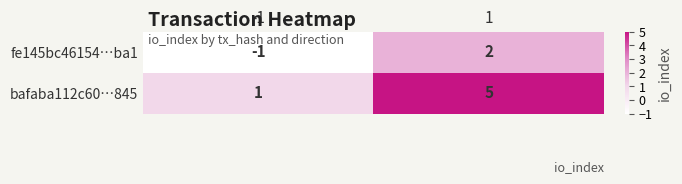

Which series has the largest range (max minus min)?

bafaba112c60…845